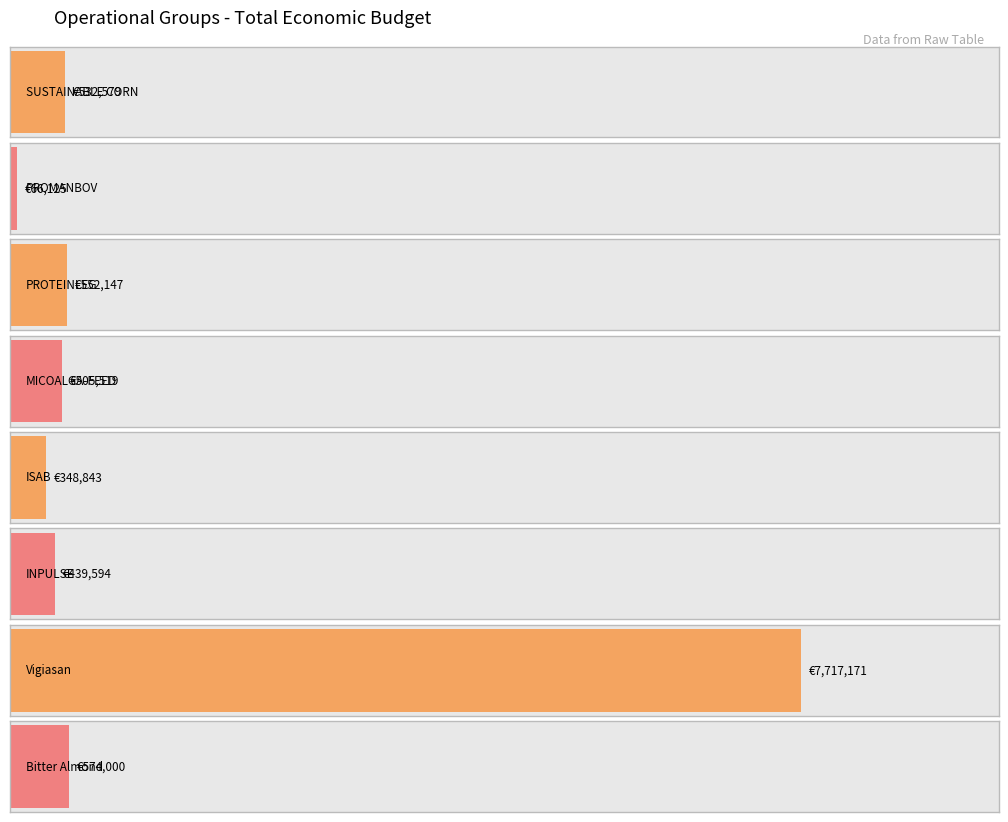

What is the average value?

1341997